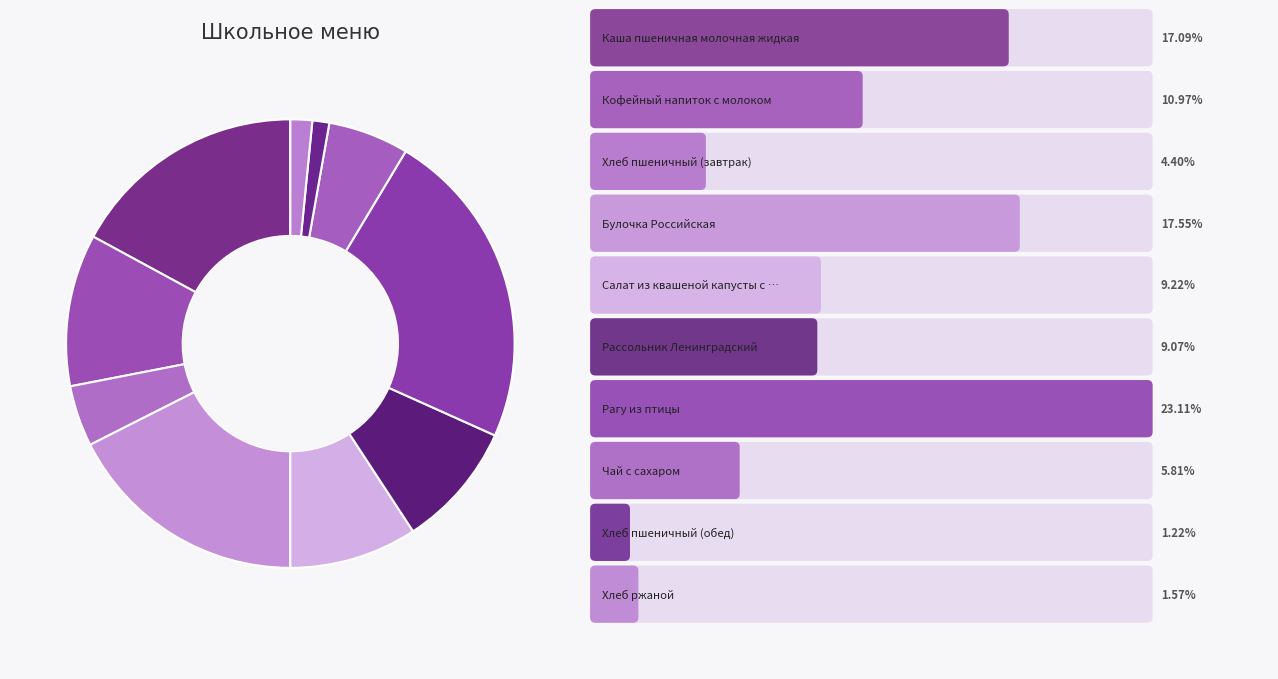

How many slices are in this pie chart?

10